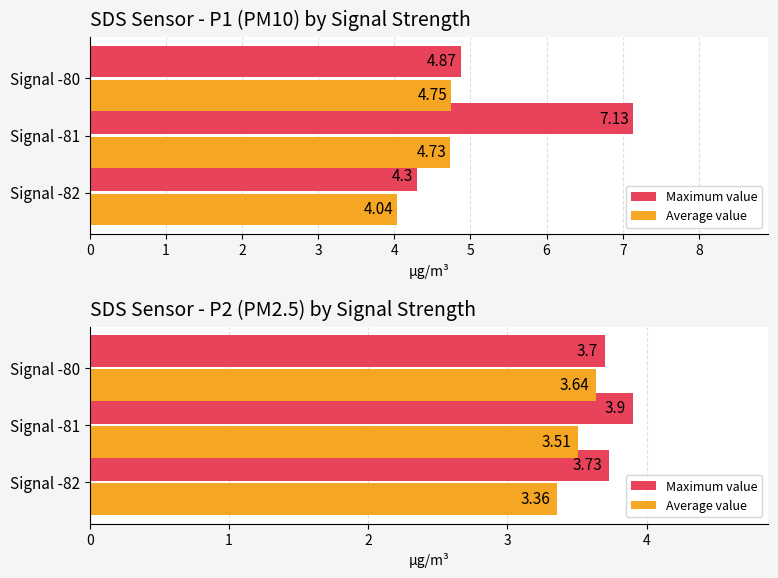

How many Maximum value values are between 3 and 4?

3